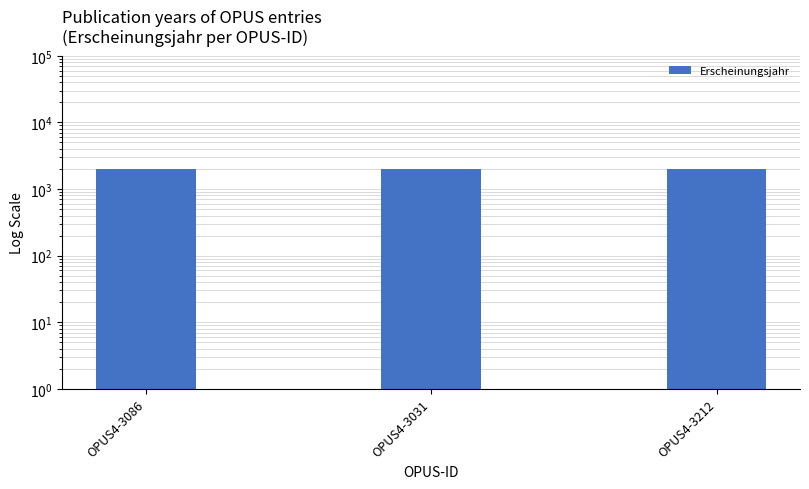

How many values are between 2022 and 2023?

3